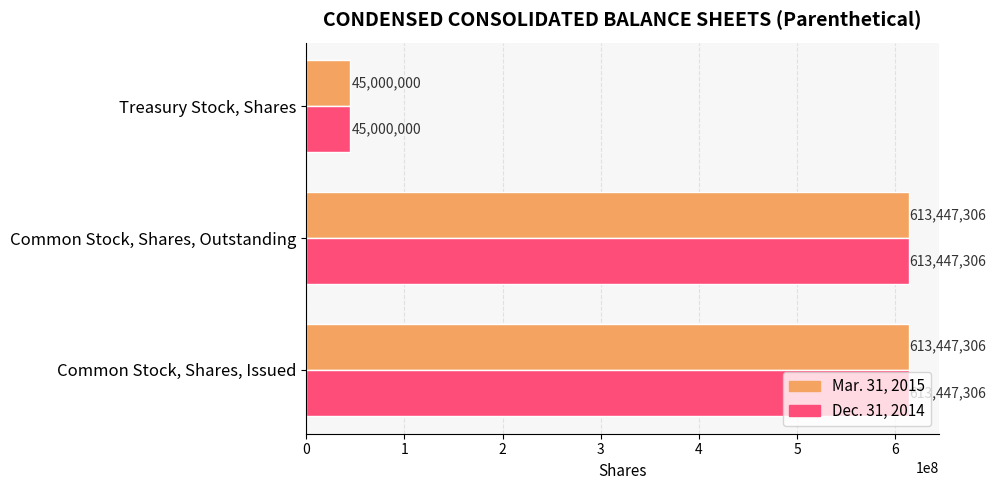

Is it true that Dec. 31, 2014 equals 9397562 at Treasury Stock, Shares?

False